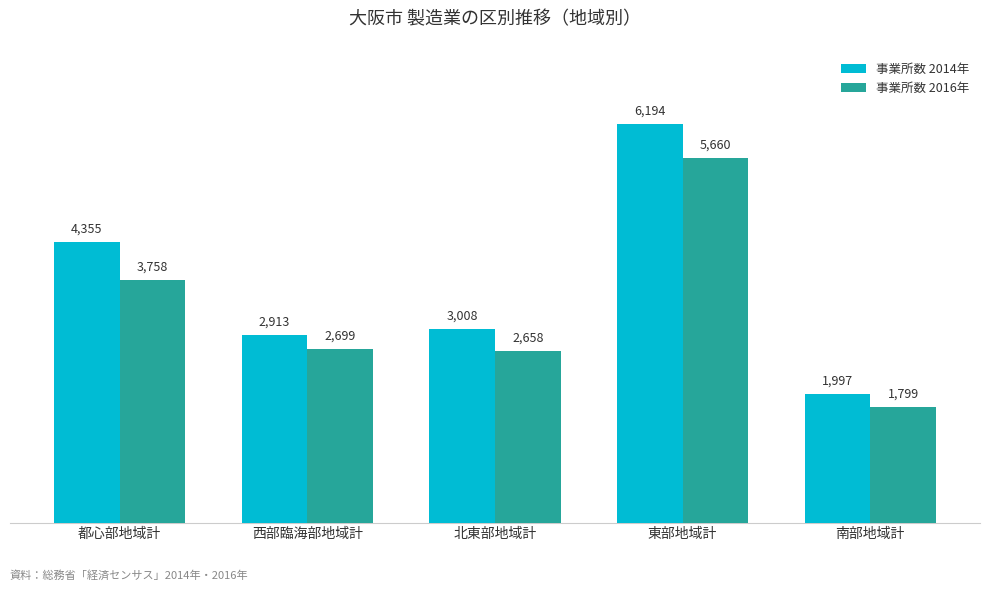

The 事業所数 2016年 series shows 546 at 西部臨海部地域計. True or false?

False